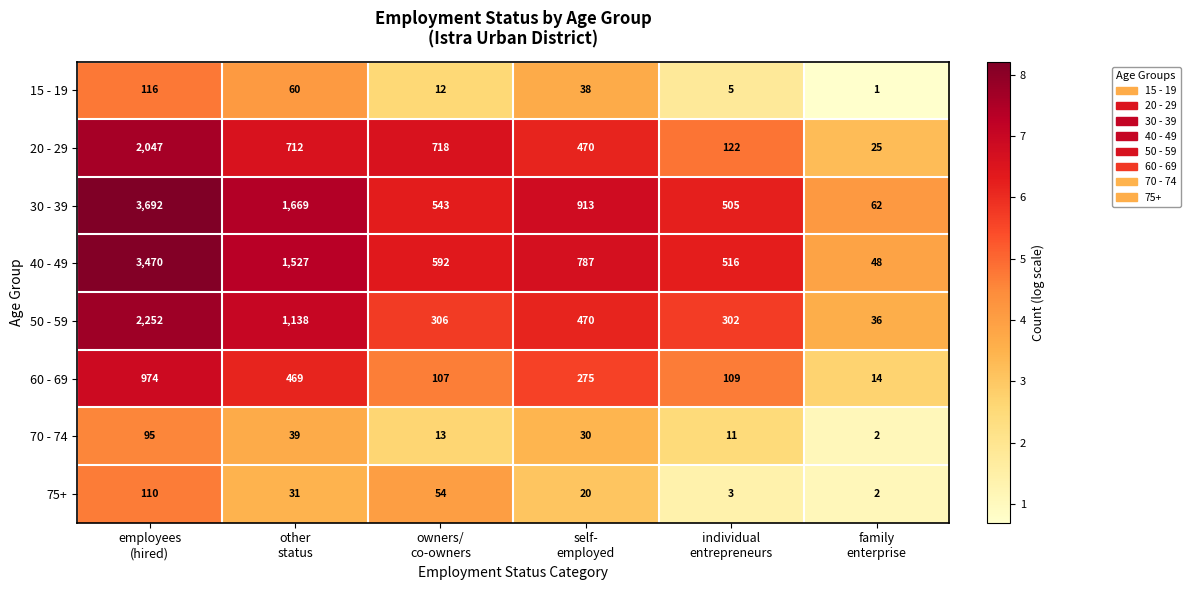

Rank the series by their maximum value, from lowest to highest.

70 - 74, 75+, 15 - 19, 60 - 69, 20 - 29, 50 - 59, 40 - 49, 30 - 39